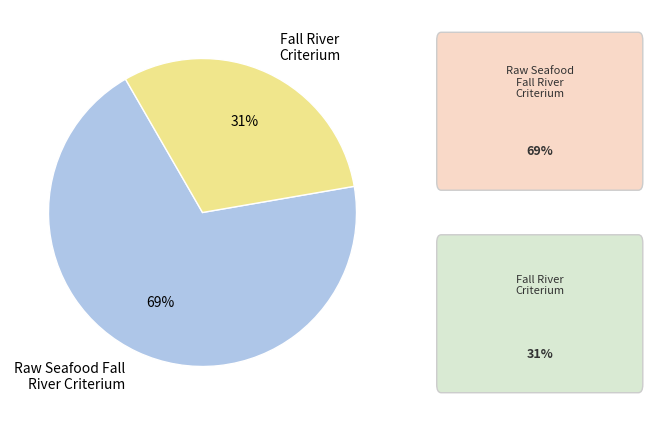

Count the number of slices in the pie.

2